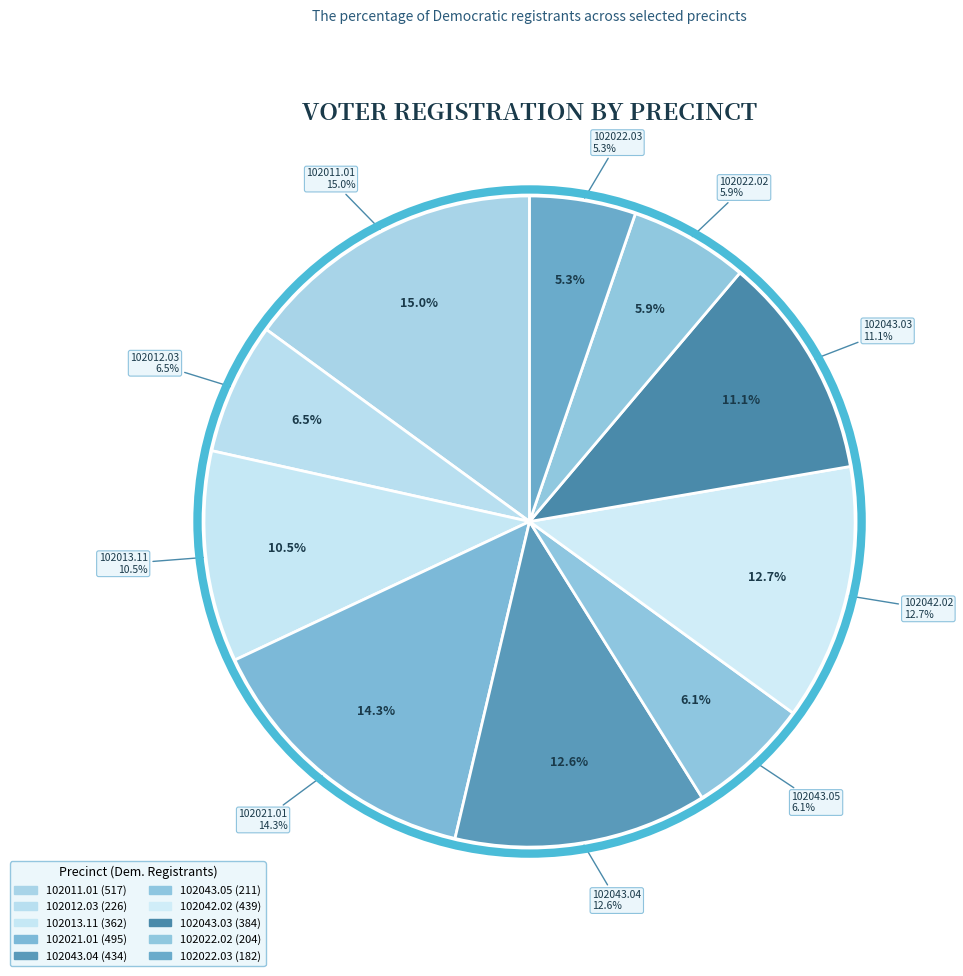

To the nearest percent, what percentage of the pie is 102043.04?

13%